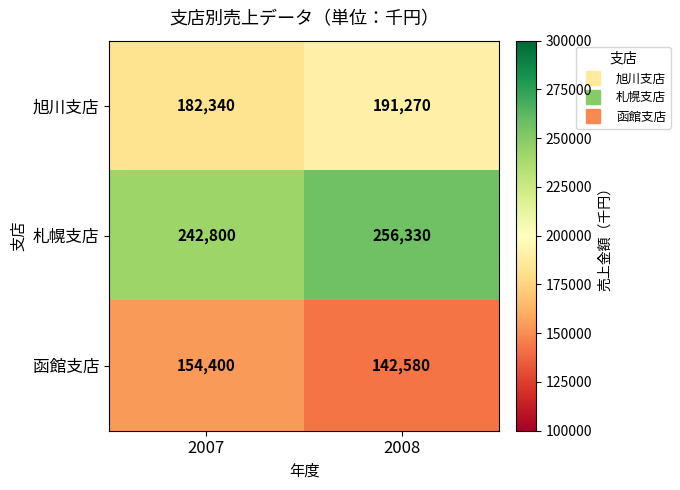

The 旭川支店 series shows 250677 at 2007. True or false?

False